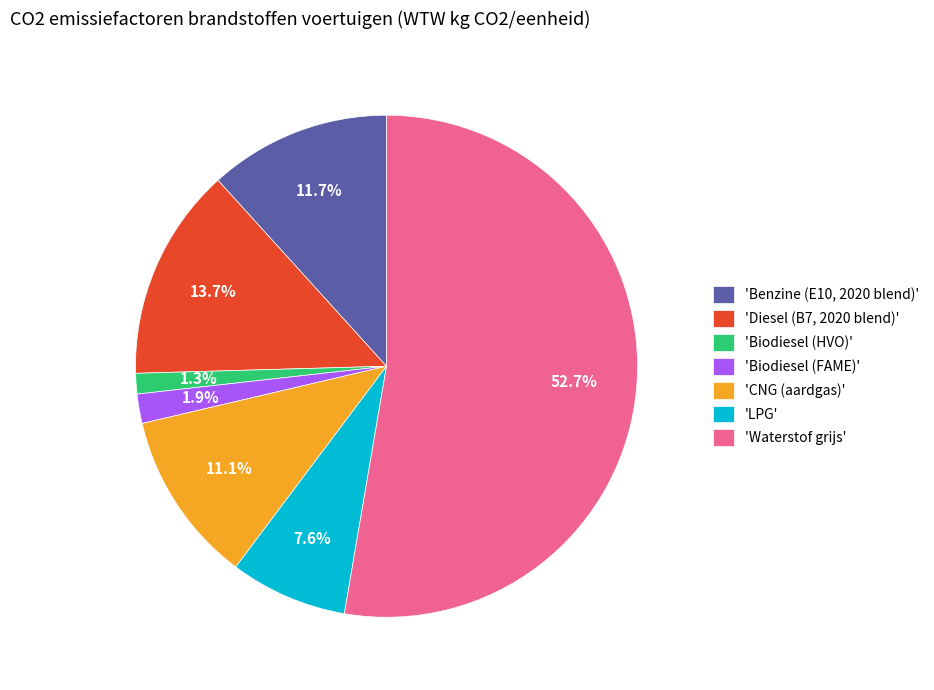

Combined, what portion of the pie is 'Benzine (E10, 2020 blend)' and 'CNG (aardgas)'?

22.8%